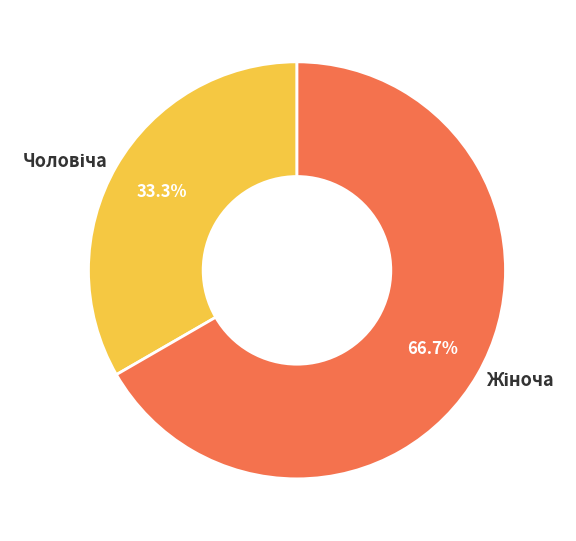

Is there a majority slice in this chart?

Yes